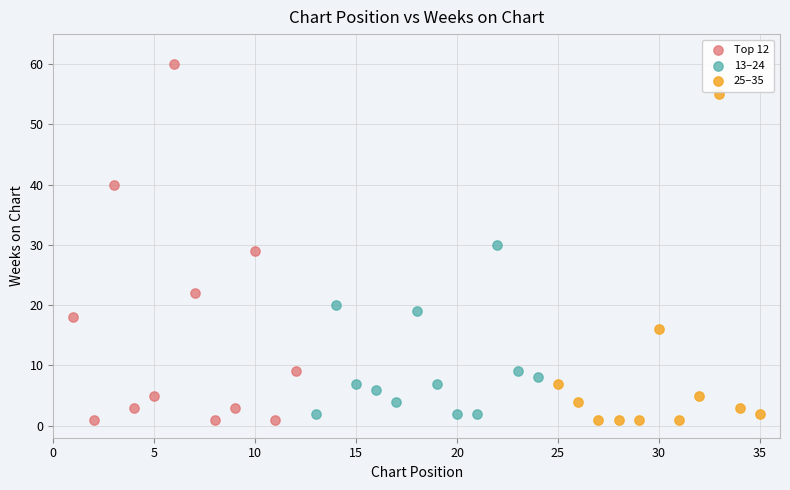

What are all the series names shown in the legend?

Top 12, 13–24, 25–35